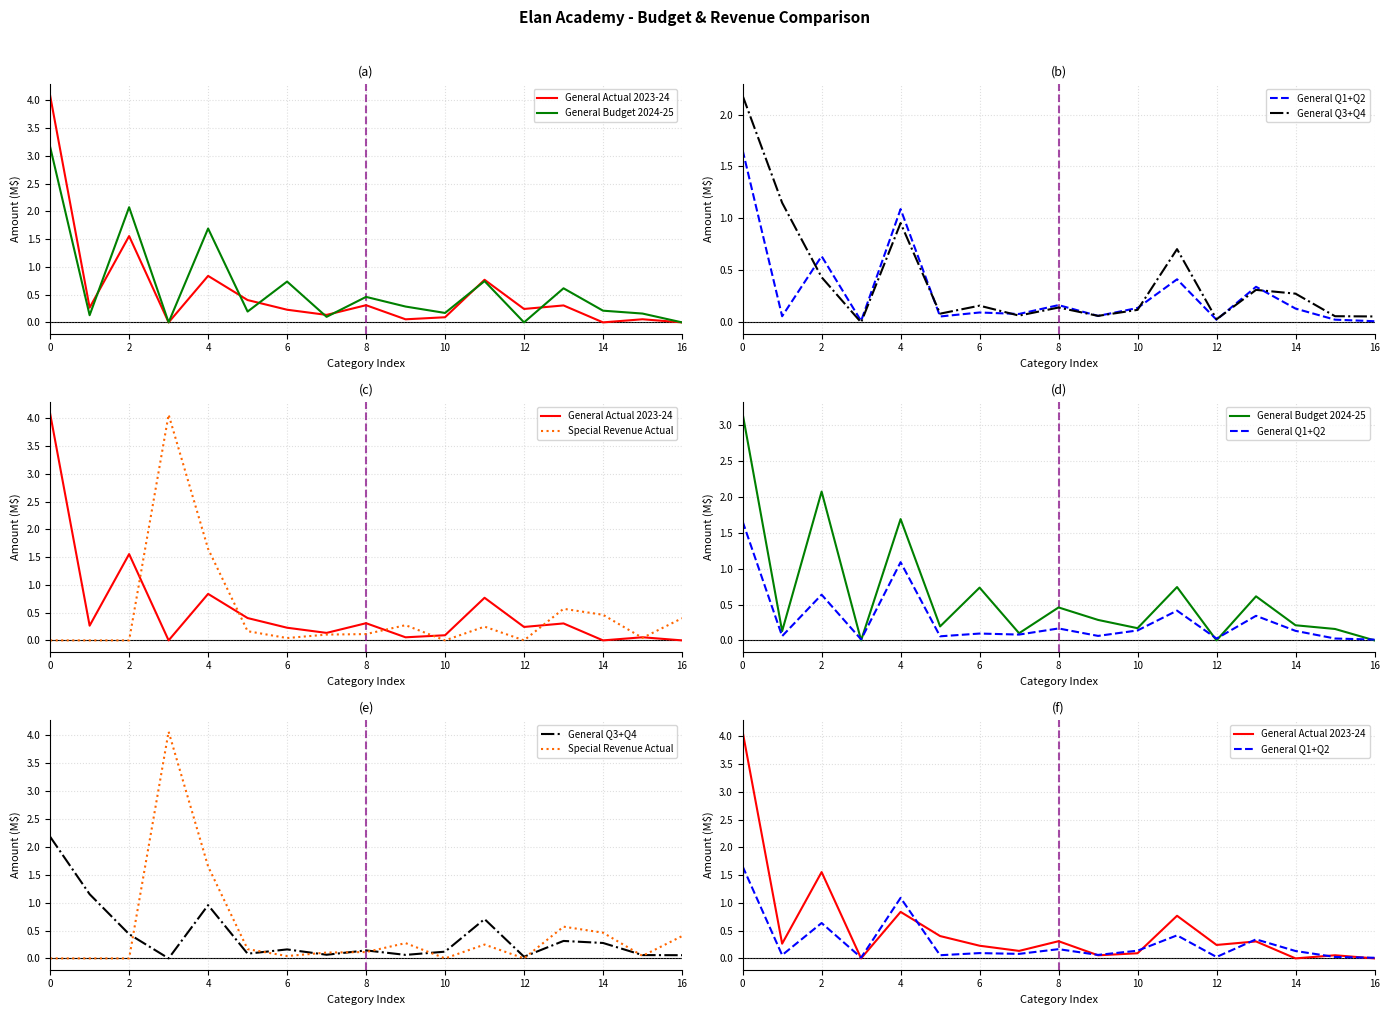

Is it true that General Q1+Q2 equals 0.0 at 15?

True